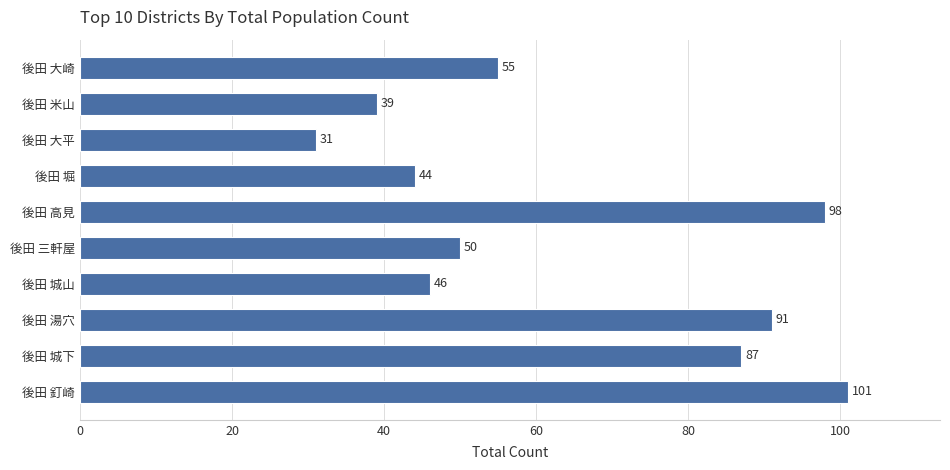

Rank the categories by value from highest to lowest.

後田 釘崎, 後田 高見, 後田 湯穴, 後田 城下, 後田 大崎, 後田 三軒屋, 後田 城山, 後田 堀, 後田 米山, 後田 大平